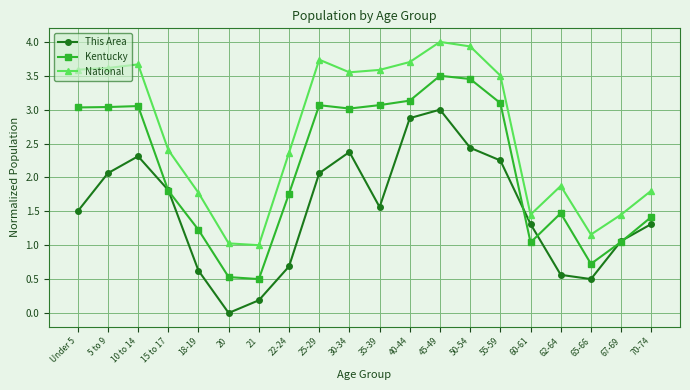

At 18-19, list the series in order from smallest to largest.

This Area, Kentucky, National